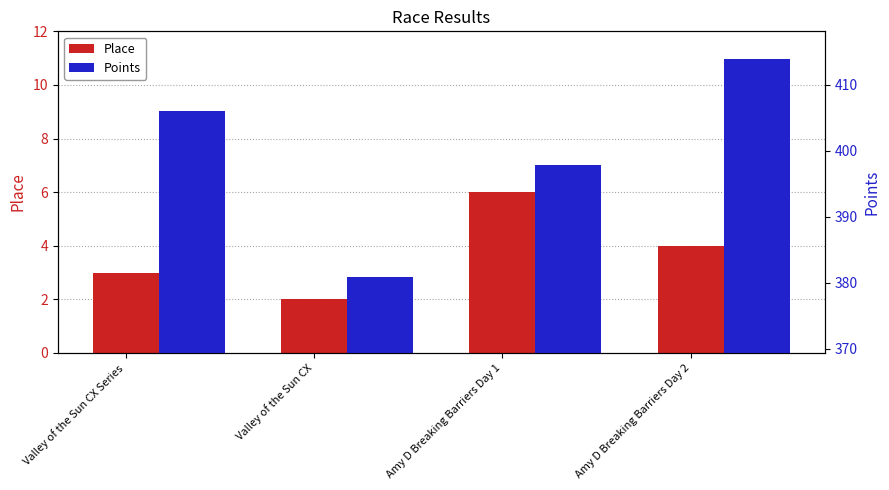

How many series are shown in this chart?

2